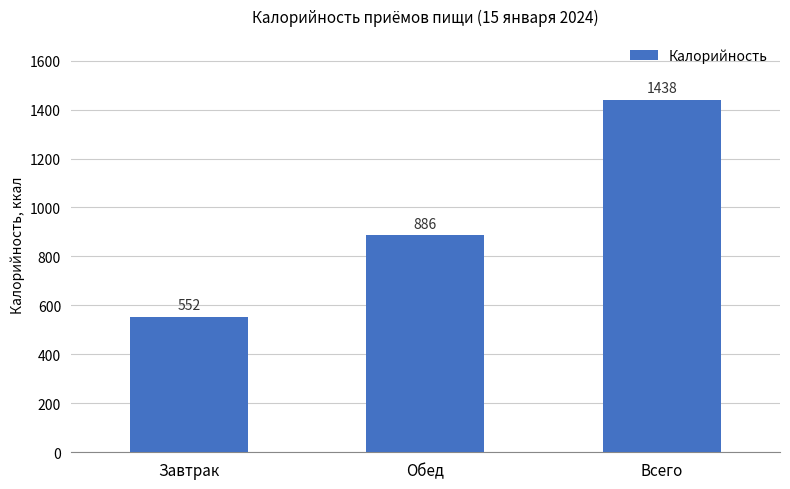

What is the approximate value at Всего?

1438.0